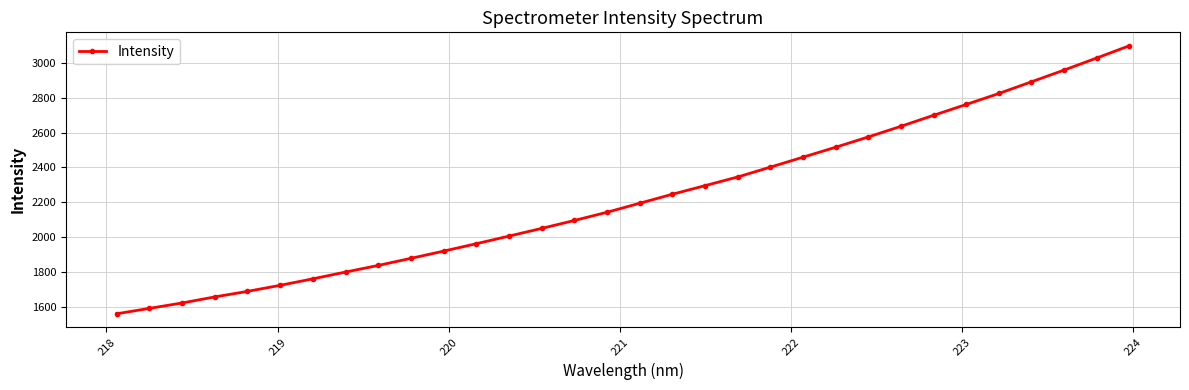

What is the value of the 23rd point from the left?

2515.8